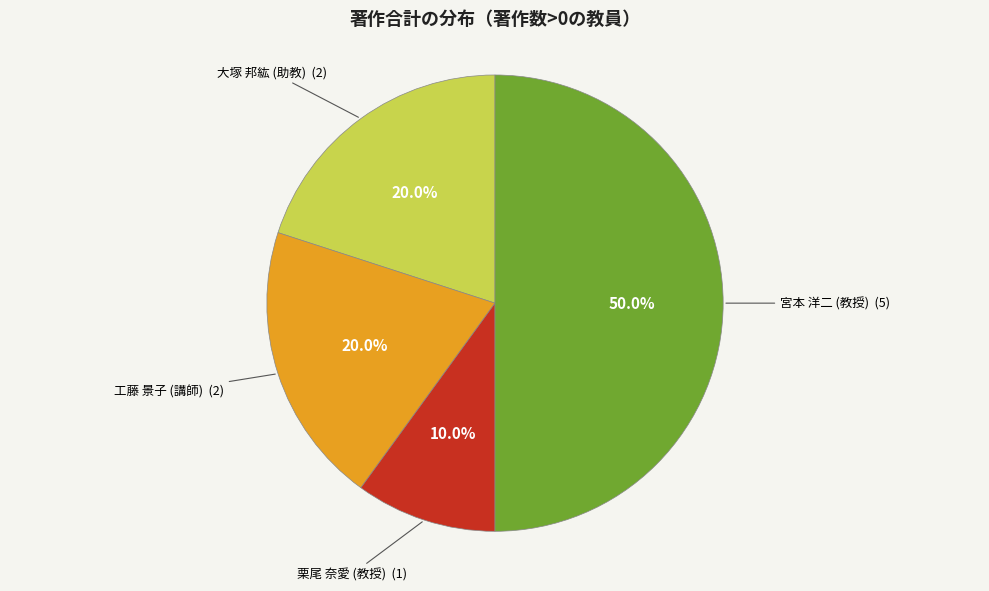

Which slice is the smallest?

栗尾 奈愛 (教授)